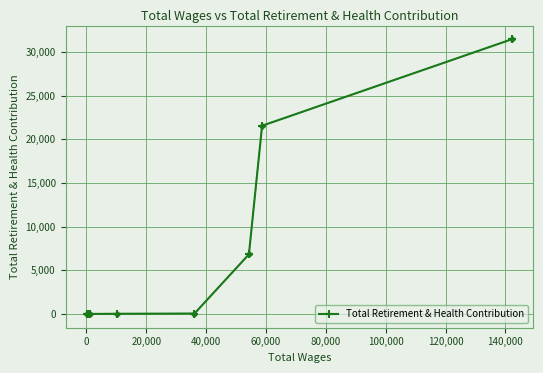

What is the difference between the second highest and minimum values?

21544